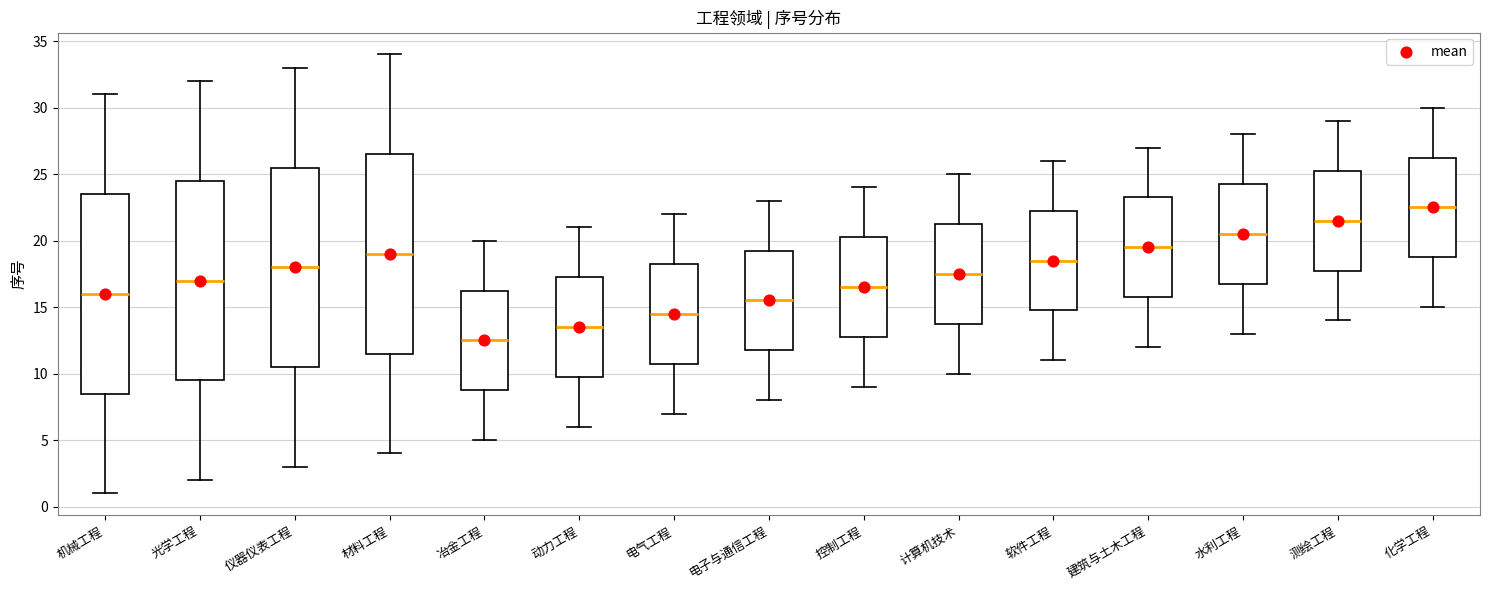

Reading left to right, transcribe this box plot: for each box, give where its median line is, the range the box spans, and where its two whiskers end, as read against the y-axis. The values are not printed on the chart, so give them approximately, as read against the axis.

机械工程: median 16.0, box 8.5 to 23.5, whiskers 1.0 to 31.0
光学工程: median 17.0, box 9.5 to 24.5, whiskers 2.0 to 32.0
仪器仪表工程: median 18.0, box 10.5 to 25.5, whiskers 3.0 to 33.0
材料工程: median 19.0, box 11.5 to 26.5, whiskers 4.0 to 34.0
冶金工程: median 12.5, box 9.0 to 16.5, whiskers 5.0 to 20.0
动力工程: median 13.5, box 10.0 to 17.5, whiskers 6.0 to 21.0
电气工程: median 14.5, box 11.0 to 18.5, whiskers 7.0 to 22.0
电子与通信工程: median 15.5, box 12.0 to 19.5, whiskers 8.0 to 23.0
控制工程: median 16.5, box 13.0 to 20.5, whiskers 9.0 to 24.0
计算机技术: median 17.5, box 14.0 to 21.5, whiskers 10.0 to 25.0
软件工程: median 18.5, box 15.0 to 22.5, whiskers 11.0 to 26.0
建筑与土木工程: median 19.5, box 16.0 to 23.5, whiskers 12.0 to 27.0
水利工程: median 20.5, box 17.0 to 24.5, whiskers 13.0 to 28.0
测绘工程: median 21.5, box 18.0 to 25.5, whiskers 14.0 to 29.0
化学工程: median 22.5, box 19.0 to 26.5, whiskers 15.0 to 30.0